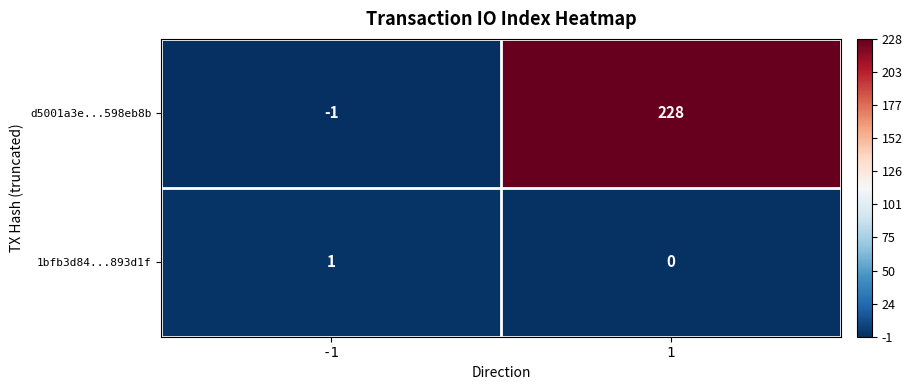

Count the number of categories in the chart.

2